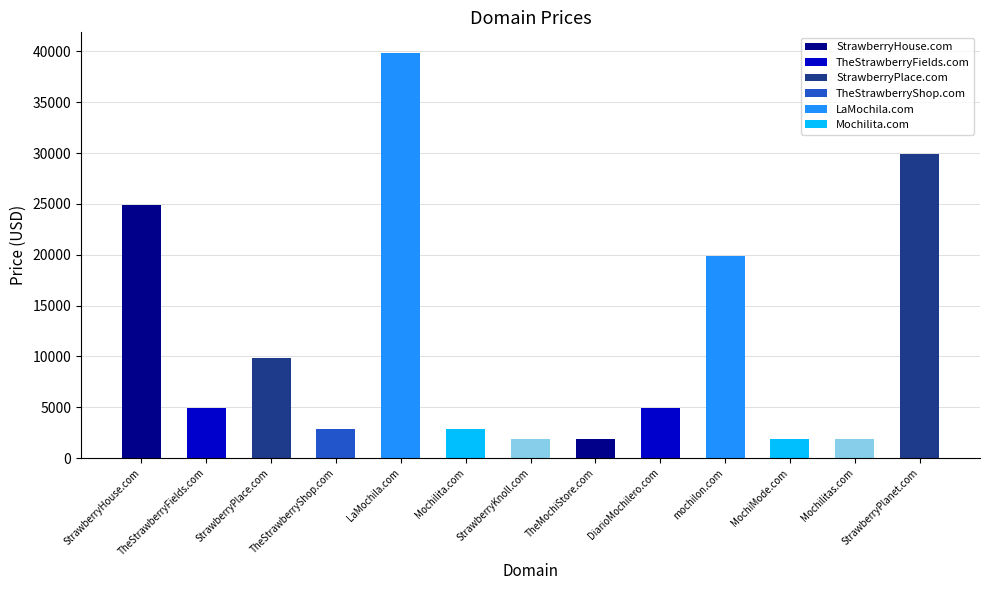

Where is the data nearest to the value 20888?

mochilon.com